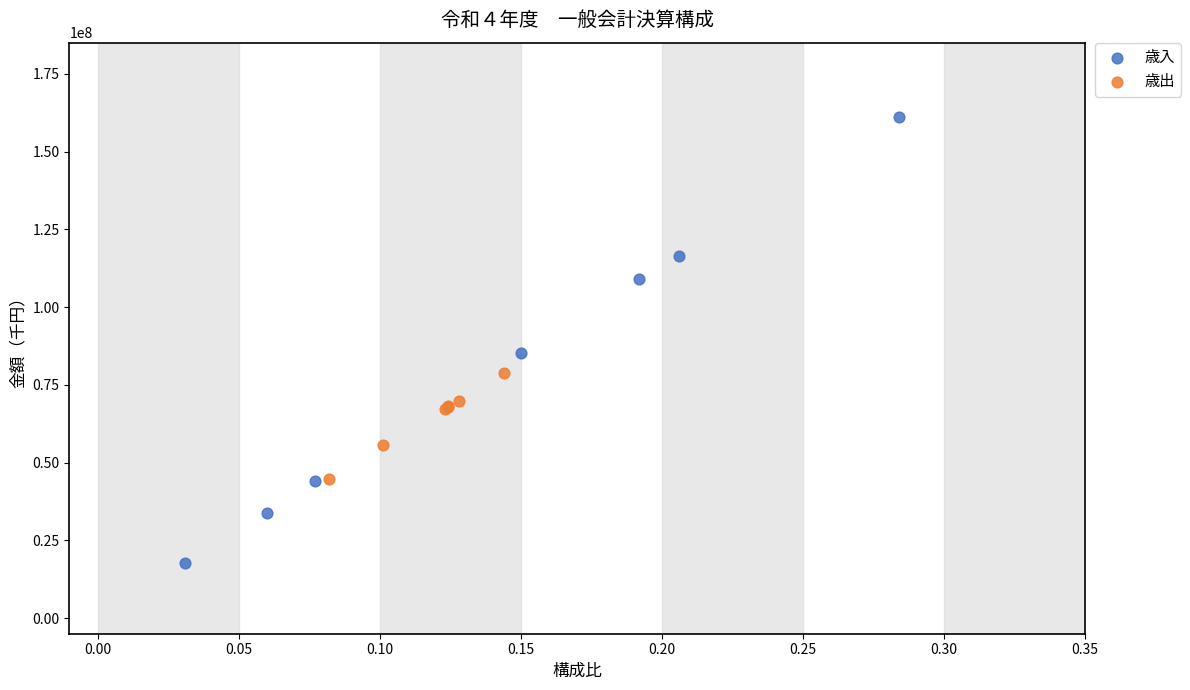

What are all the series names shown in the legend?

歳入, 歳出